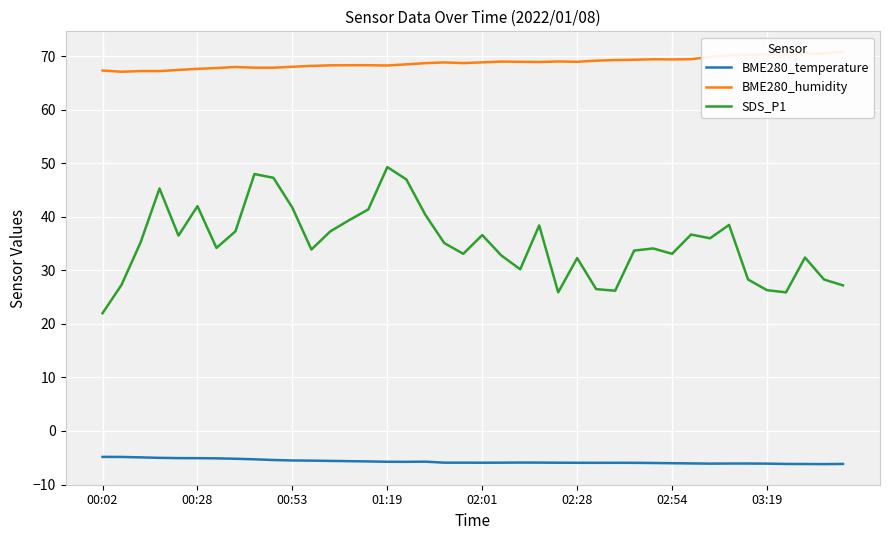

What is the approximate value of SDS_P1 at 02:54?

33.1